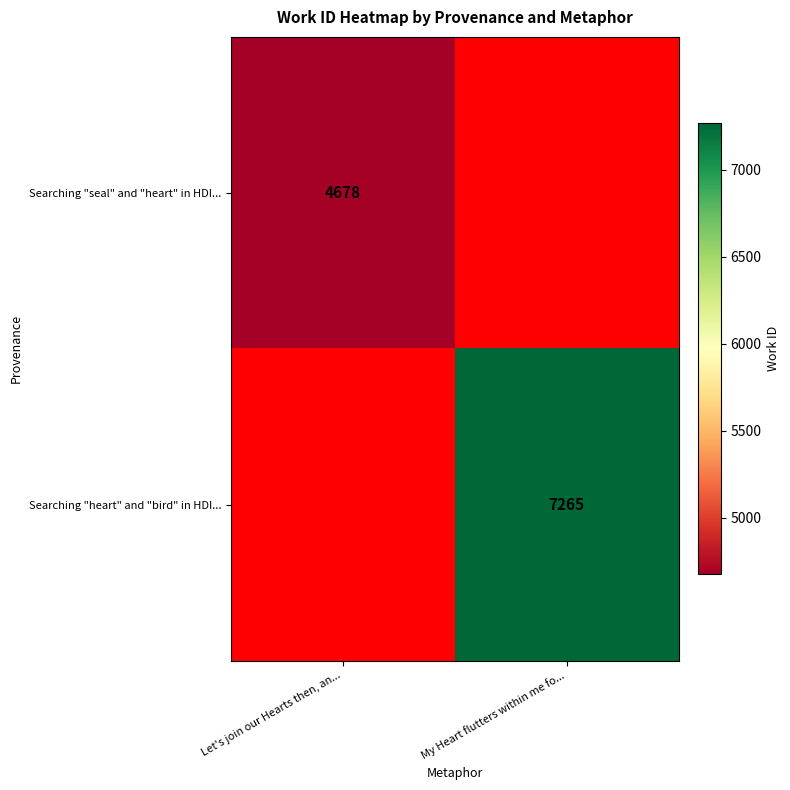

Is it true that Searching "heart" and "bird" in HDI... equals 7265 at My Heart flutters within me fo...?

True